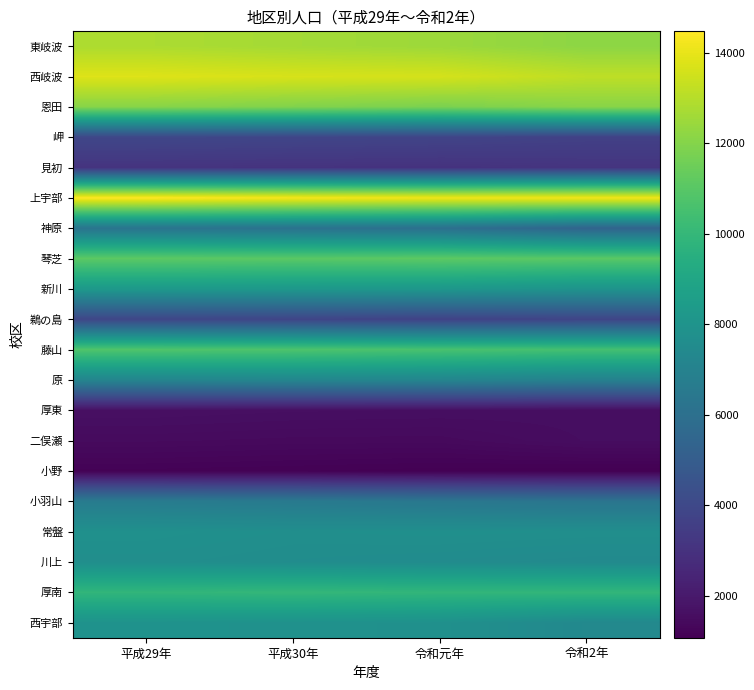

Reading right to left, transcribe all the data shown in this chart.

東岐波: 令和2年=12182	令和元年=12511	平成30年=12655	平成29年=12813
西岐波: 令和2年=13169	令和元年=13610	平成30年=13661	平成29年=13806
恩田: 令和2年=12094	令和元年=11815	平成30年=11945	平成29年=12066
岬: 令和2年=3669	令和元年=3803	平成30年=3872	平成29年=3943
見初: 令和2年=3112	令和元年=3017	平成30年=3050	平成29年=3082
上宇部: 令和2年=14195	令和元年=14163	平成30年=14288	平成29年=14478
神原: 令和2年=5370	令和元年=5983	平成30年=6112	平成29年=6232
琴芝: 令和2年=11051	令和元年=11115	平成30年=11058	平成29年=11099
新川: 令和2年=7976	令和元年=8180	平成30年=8227	平成29年=8282
鵜の島: 令和2年=3836	令和元年=3724	平成30年=3841	平成29年=3902
藤山: 令和2年=10492	令和元年=10609	平成30年=10733	平成29年=10795
原: 令和2年=6968	令和元年=7203	平成30年=7261	平成29年=7183
厚東: 令和2年=1577	令和元年=1597	平成30年=1610	平成29年=1651
二俣瀬: 令和2年=1554	令和元年=1415	平成30年=1423	平成29年=1455
小野: 令和2年=1077	令和元年=1094	平成30年=1132	平成29年=1162
小羽山: 令和2年=6275	令和元年=6406	平成30年=6574	平成29年=6662
常盤: 令和2年=7720	令和元年=7757	平成30年=7716	平成29年=7814
川上: 令和2年=7471	令和元年=7558	平成30年=7613	平成29年=7696
厚南: 令和2年=9920	令和元年=9908	平成30年=9979	平成29年=9890
西宇部: 令和2年=7399	令和元年=7811	平成30年=7855	平成29年=7918